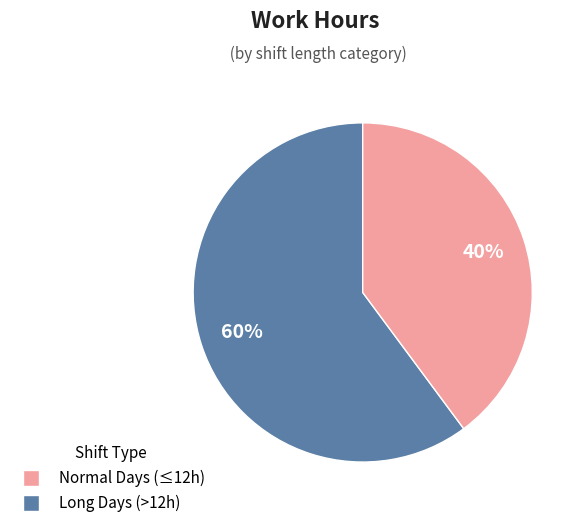

To the nearest percent, what is the difference between the largest and smallest slice percentages?

20%